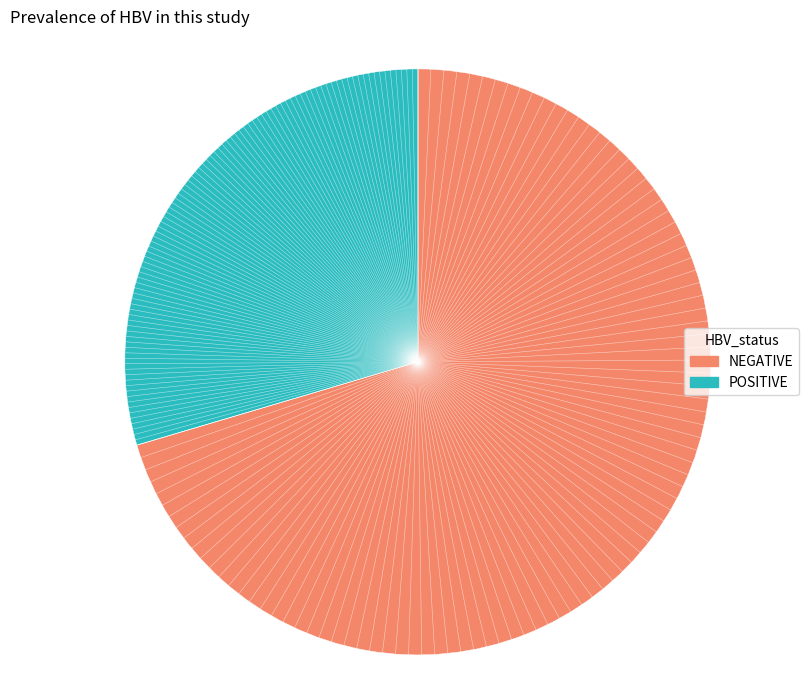

Is there a majority slice in this chart?

Yes